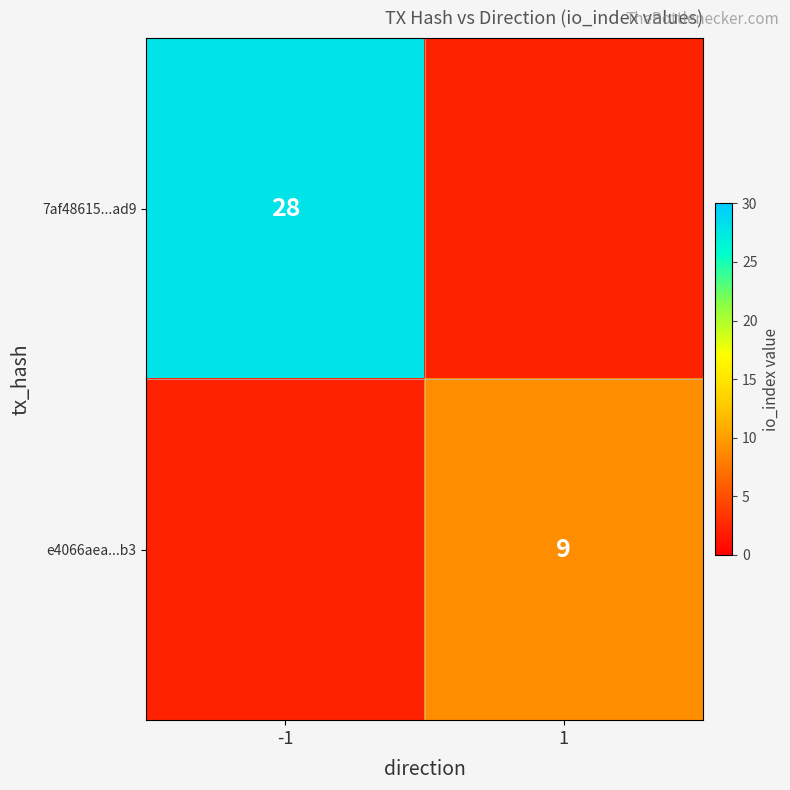

Rank the series by their average value, from highest to lowest.

7af48615...ad9, e4066aea...b3